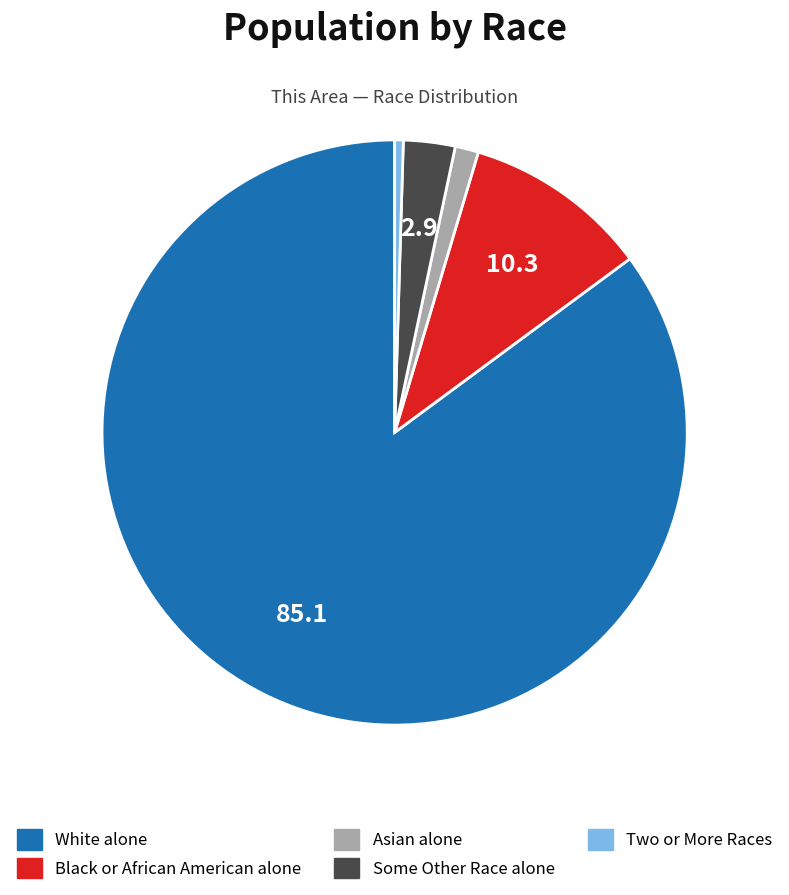

Which has a higher value, Some Other Race alone or Two or More Races?

Some Other Race alone